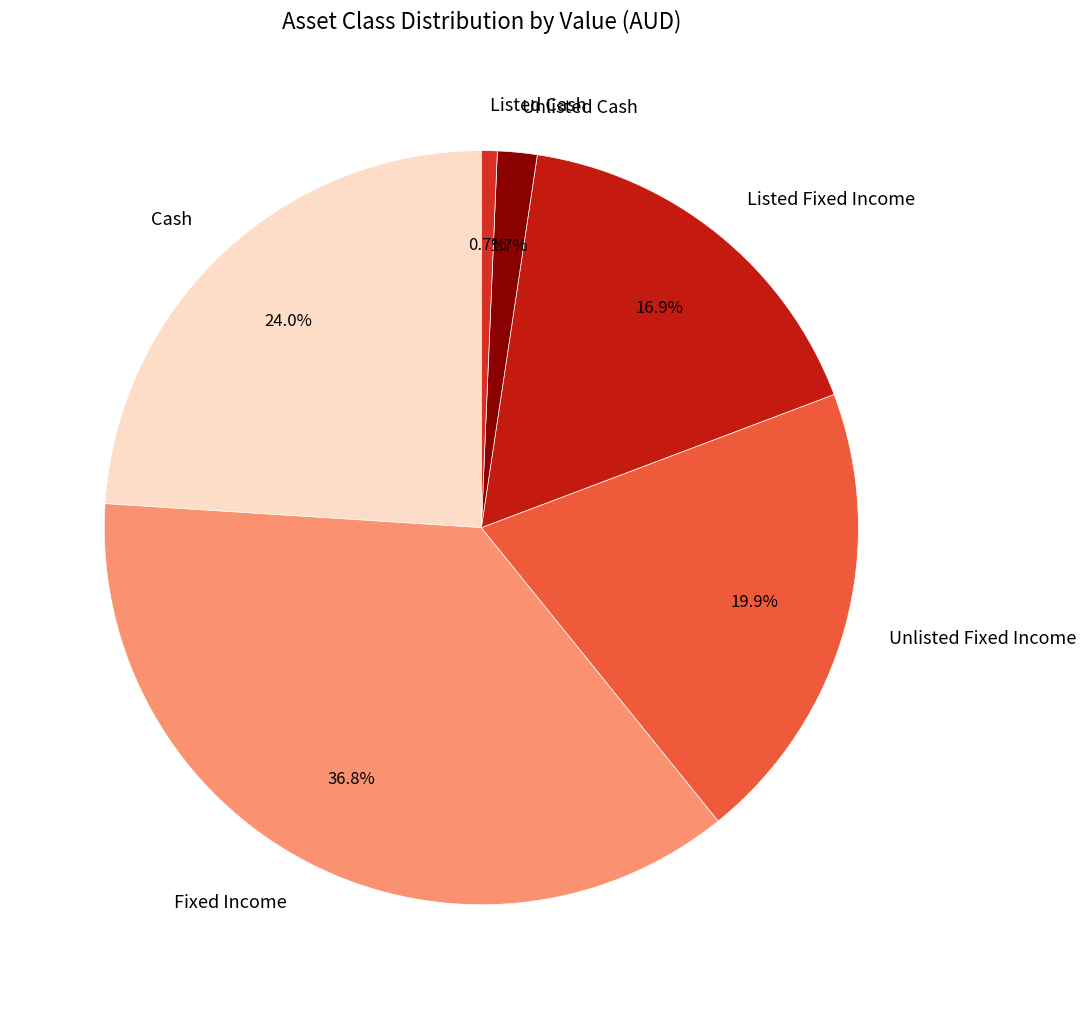

Combined, do Fixed Income and Listed Fixed Income account for over 50%?

Yes